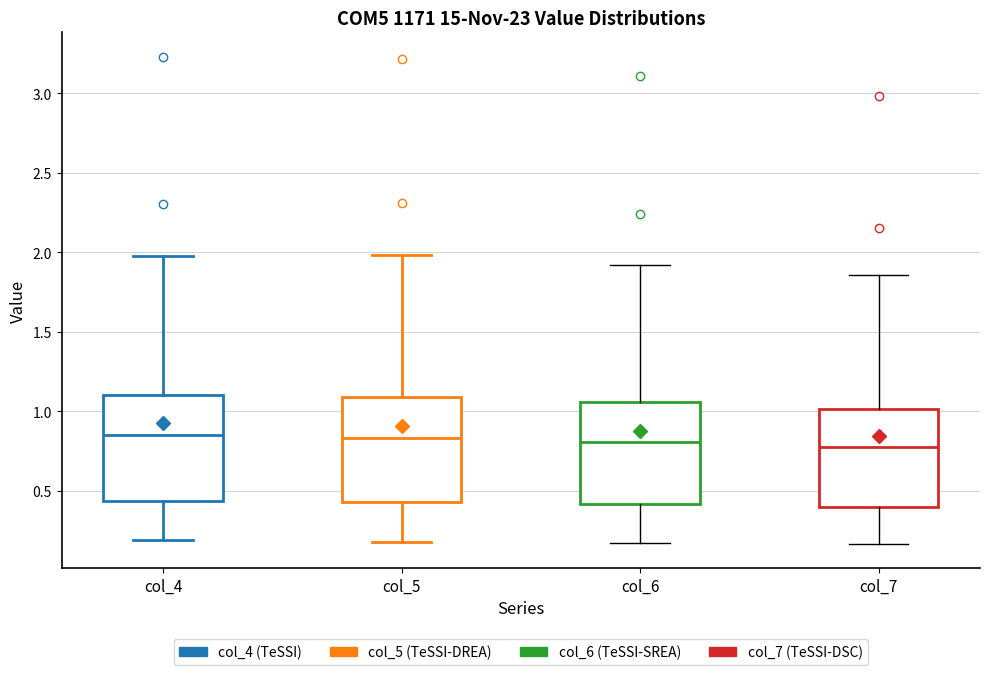

Reading left to right, transcribe this box plot: for each box, give where its median line is, the range the box spans, and where its two whiskers end, as read against the y-axis. The values are not printed on the chart, so give them approximately, as read against the axis.

col_4: median 0.85, box 0.45 to 1.10, whiskers 0.20 to 1.95
col_5: median 0.85, box 0.45 to 1.10, whiskers 0.20 to 2.00
col_6: median 0.80, box 0.40 to 1.05, whiskers 0.15 to 1.90
col_7: median 0.75, box 0.40 to 1.00, whiskers 0.15 to 1.85